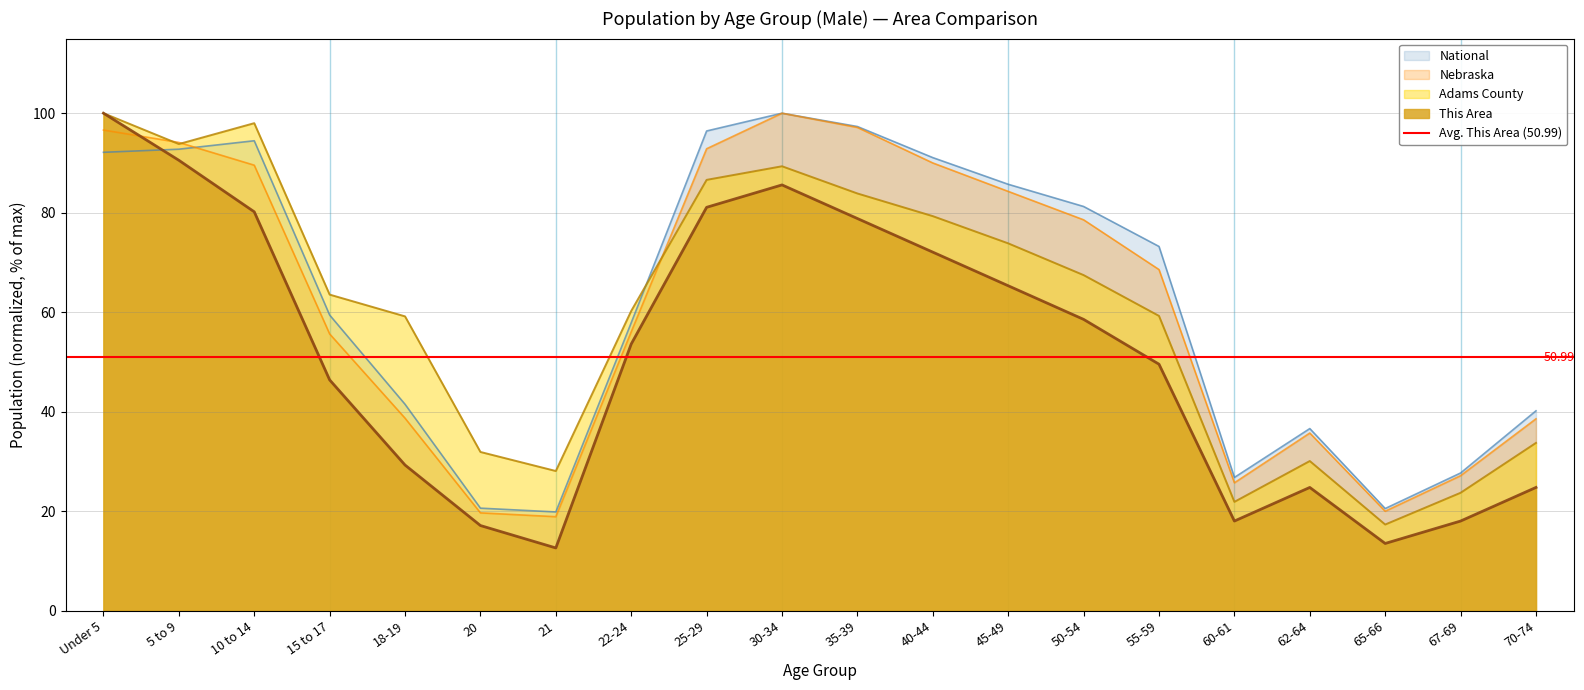

How many distinct data groups are displayed?

4